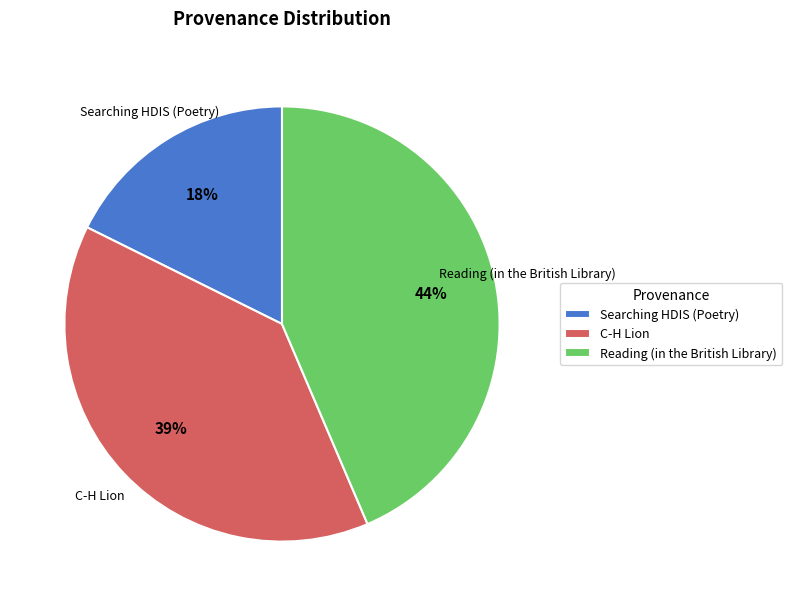

How many segments does this pie chart have?

3